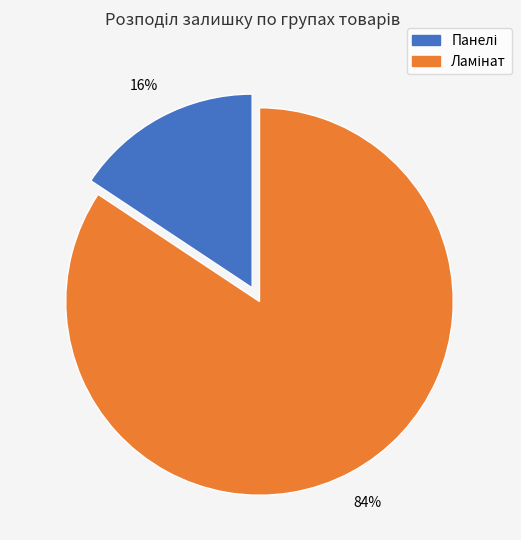

To the nearest percent, what is the average slice percentage?

50%